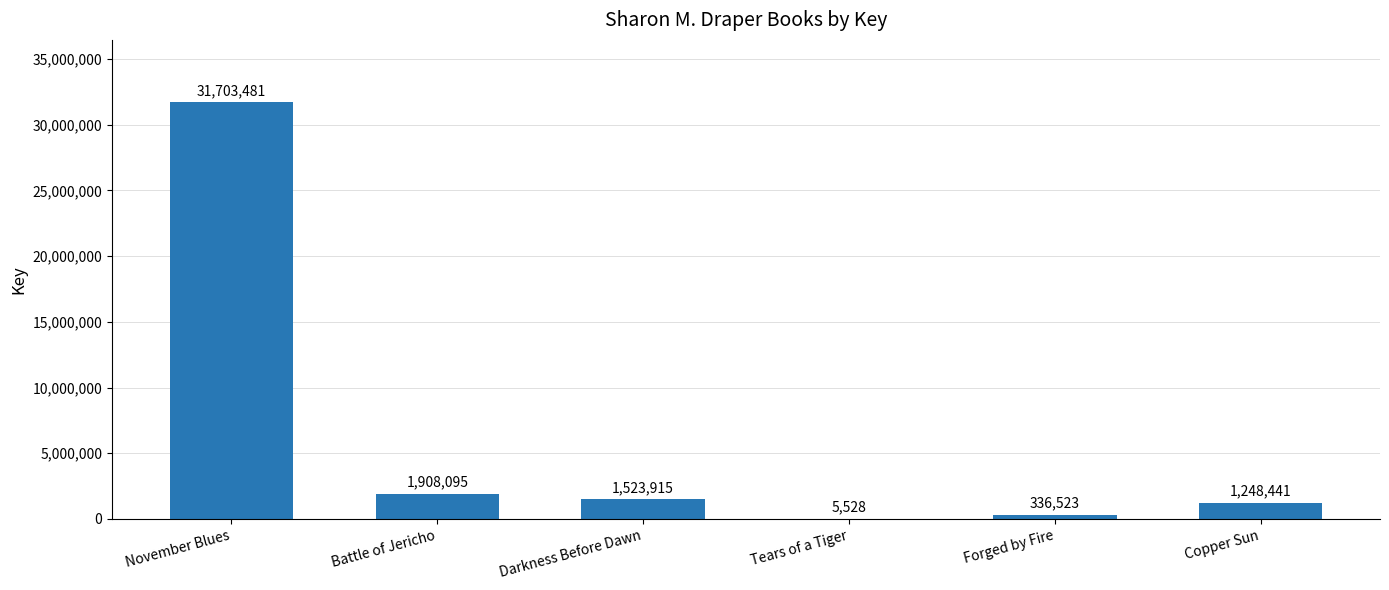

Are the bars horizontal?

No